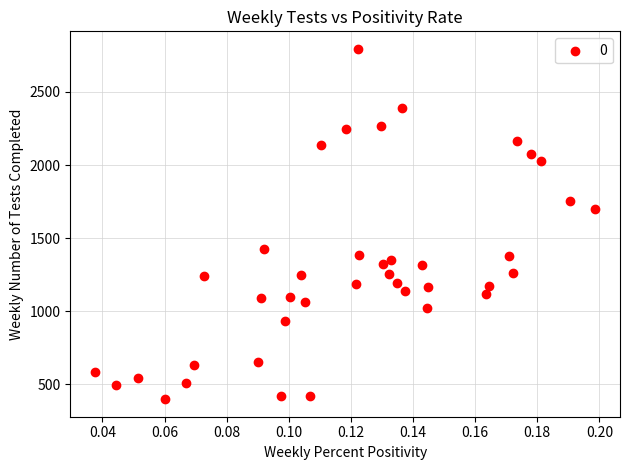

What is the range of Y values (max minus min)?

2395